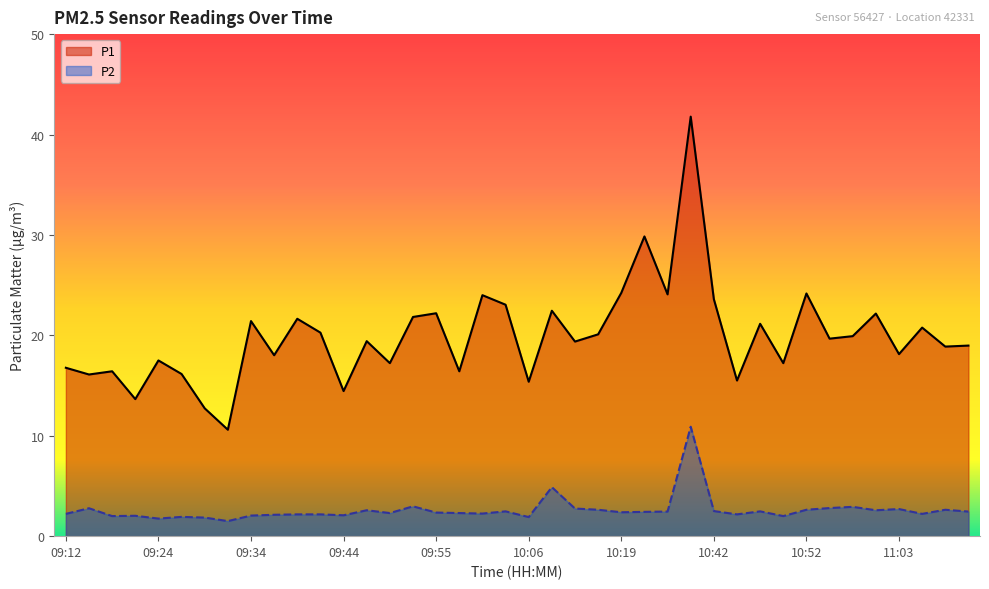

Rank the series by their average value, from lowest to highest.

P2, P1